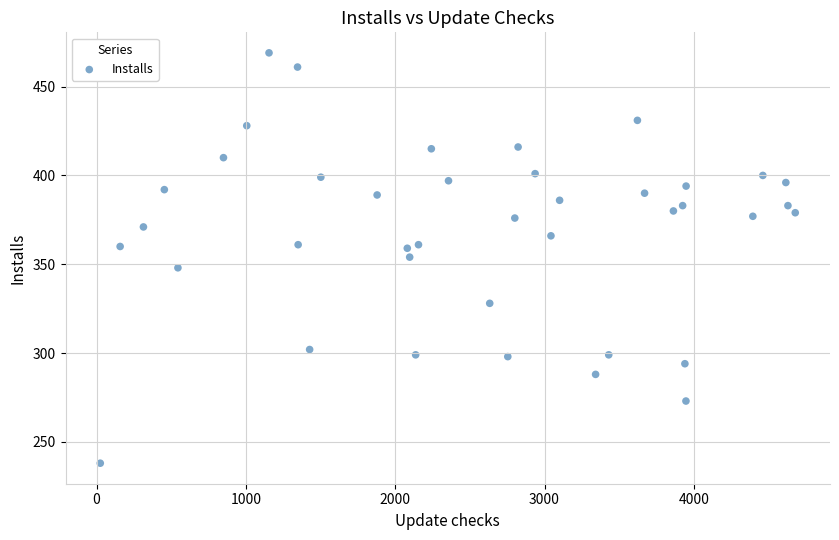

What is the range of Y values (max minus min)?

231